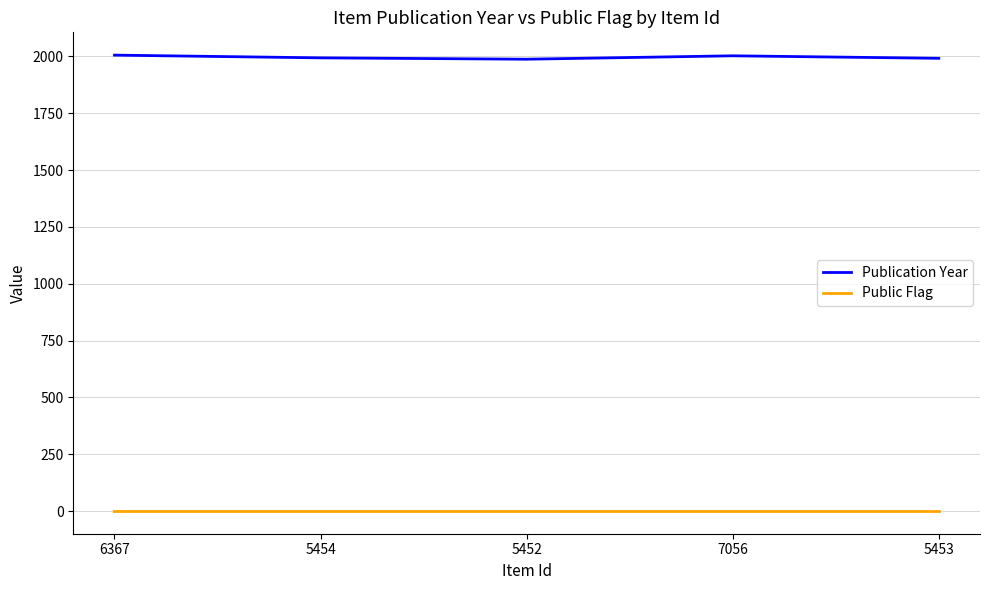

True or false: Publication Year and Public Flag cross at least once.

False